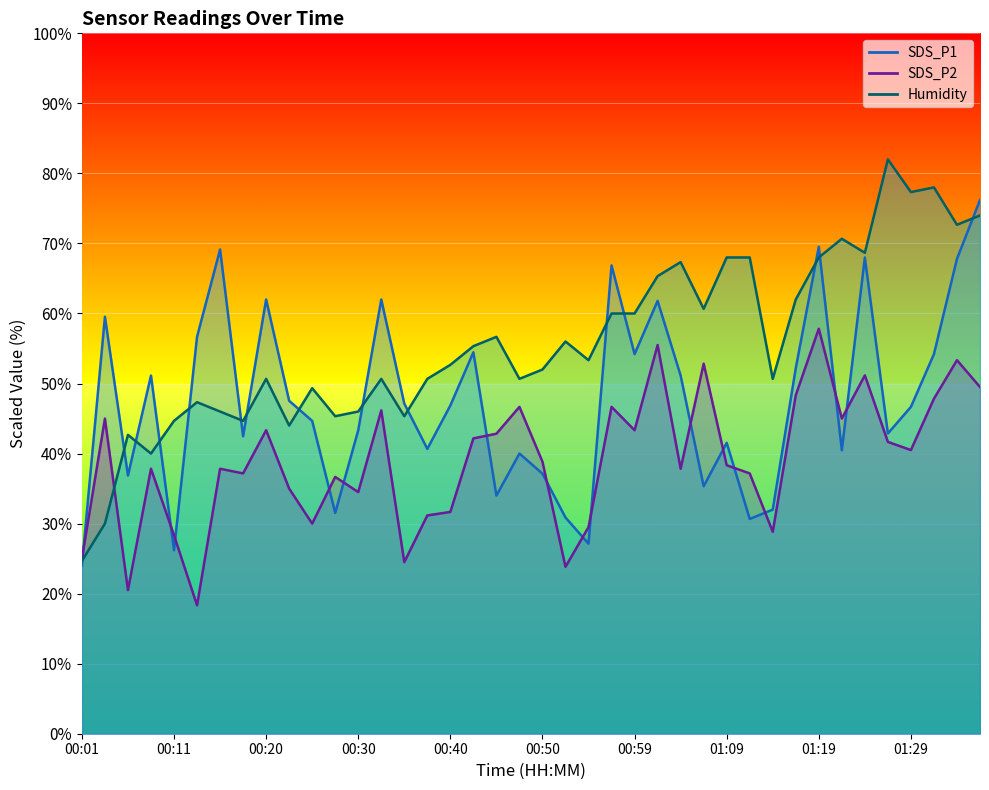

Reading right to left, extract all data points from this chart.

SDS_P1: 01:36=76.2	01:34=67.8	01:31=54.2	01:29=46.7	01:26=42.9	01:24=68.0	01:21=40.5	01:19=69.5	01:16=52.2	01:14=32.0	01:12=30.7	01:09=41.5	01:07=35.3	01:04=51.1	01:02=61.8	00:59=54.2	00:57=66.9	00:55=27.1	00:52=30.9	00:50=37.1	00:47=40.0	00:45=34.0	00:42=54.5	00:40=46.9	00:37=40.7	00:35=47.1	00:33=62.0	00:30=43.3	00:28=31.5	00:25=44.7	00:23=47.5	00:20=62.0	00:18=42.5	00:16=69.1	00:13=56.7	00:11=26.2	00:08=51.1	00:06=36.9	00:03=59.5	00:01=24.0
SDS_P2: 01:36=49.5	01:34=53.3	01:31=47.8	01:29=40.5	01:26=41.7	01:24=51.2	01:21=45.0	01:19=57.8	01:16=48.3	01:14=28.8	01:12=37.2	01:09=38.3	01:07=52.8	01:04=37.8	01:02=55.5	00:59=43.3	00:57=46.7	00:55=29.5	00:52=23.8	00:50=38.8	00:47=46.7	00:45=42.8	00:42=42.2	00:40=31.7	00:37=31.2	00:35=24.5	00:33=46.2	00:30=34.5	00:28=36.7	00:25=30.0	00:23=35.0	00:20=43.3	00:18=37.2	00:16=37.8	00:13=18.3	00:11=28.3	00:08=37.8	00:06=20.5	00:03=45.0	00:01=25.0
Humidity: 01:36=74.0	01:34=72.7	01:31=78.0	01:29=77.3	01:26=82.0	01:24=68.7	01:21=70.7	01:19=68.0	01:16=62.0	01:14=50.7	01:12=68.0	01:09=68.0	01:07=60.7	01:04=67.3	01:02=65.3	00:59=60.0	00:57=60.0	00:55=53.3	00:52=56.0	00:50=52.0	00:47=50.7	00:45=56.7	00:42=55.3	00:40=52.7	00:37=50.7	00:35=45.3	00:33=50.7	00:30=46.0	00:28=45.3	00:25=49.3	00:23=44.0	00:20=50.7	00:18=44.7	00:16=46.0	00:13=47.3	00:11=44.7	00:08=40.0	00:06=42.7	00:03=30.0	00:01=24.7